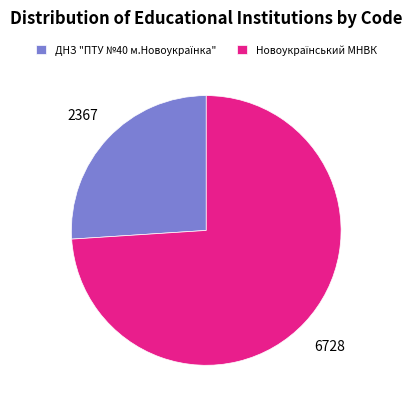

Does any single category account for the majority?

Yes